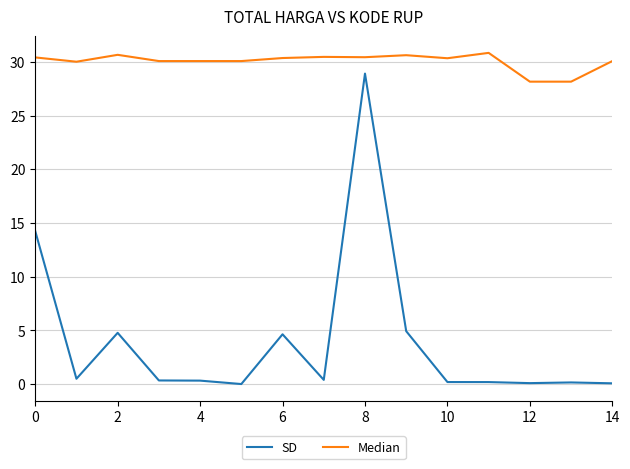

What is the greatest value displayed?

30.9